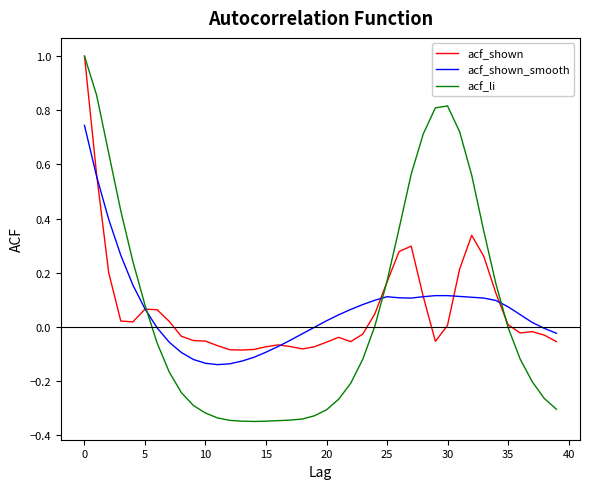

Which series has the largest range (max minus min)?

acf_li